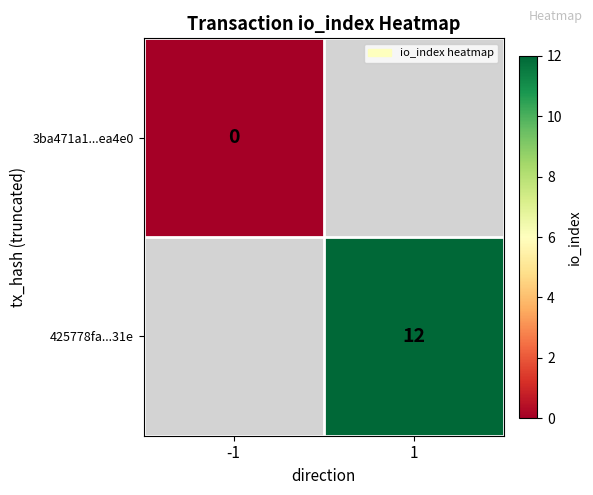

Which label corresponds to the largest value in the chart?

1